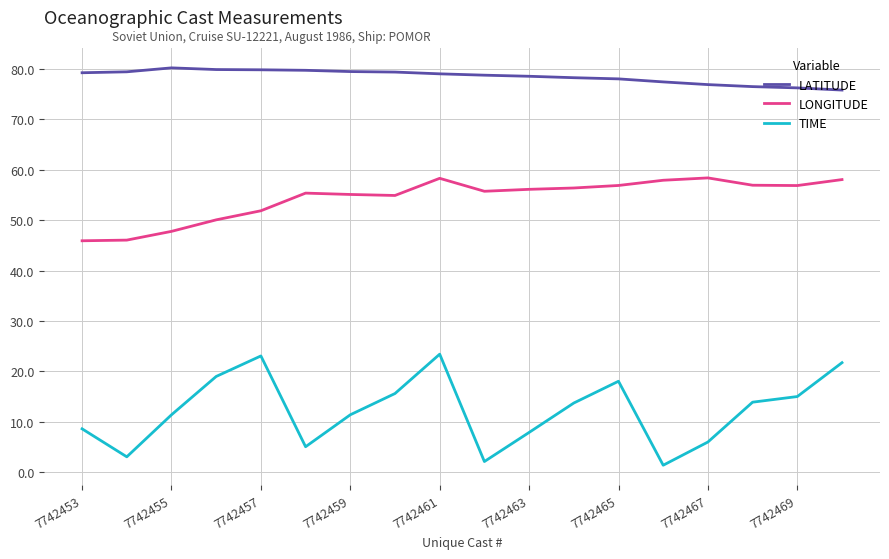

True or false: TIME and LONGITUDE cross at least once.

False